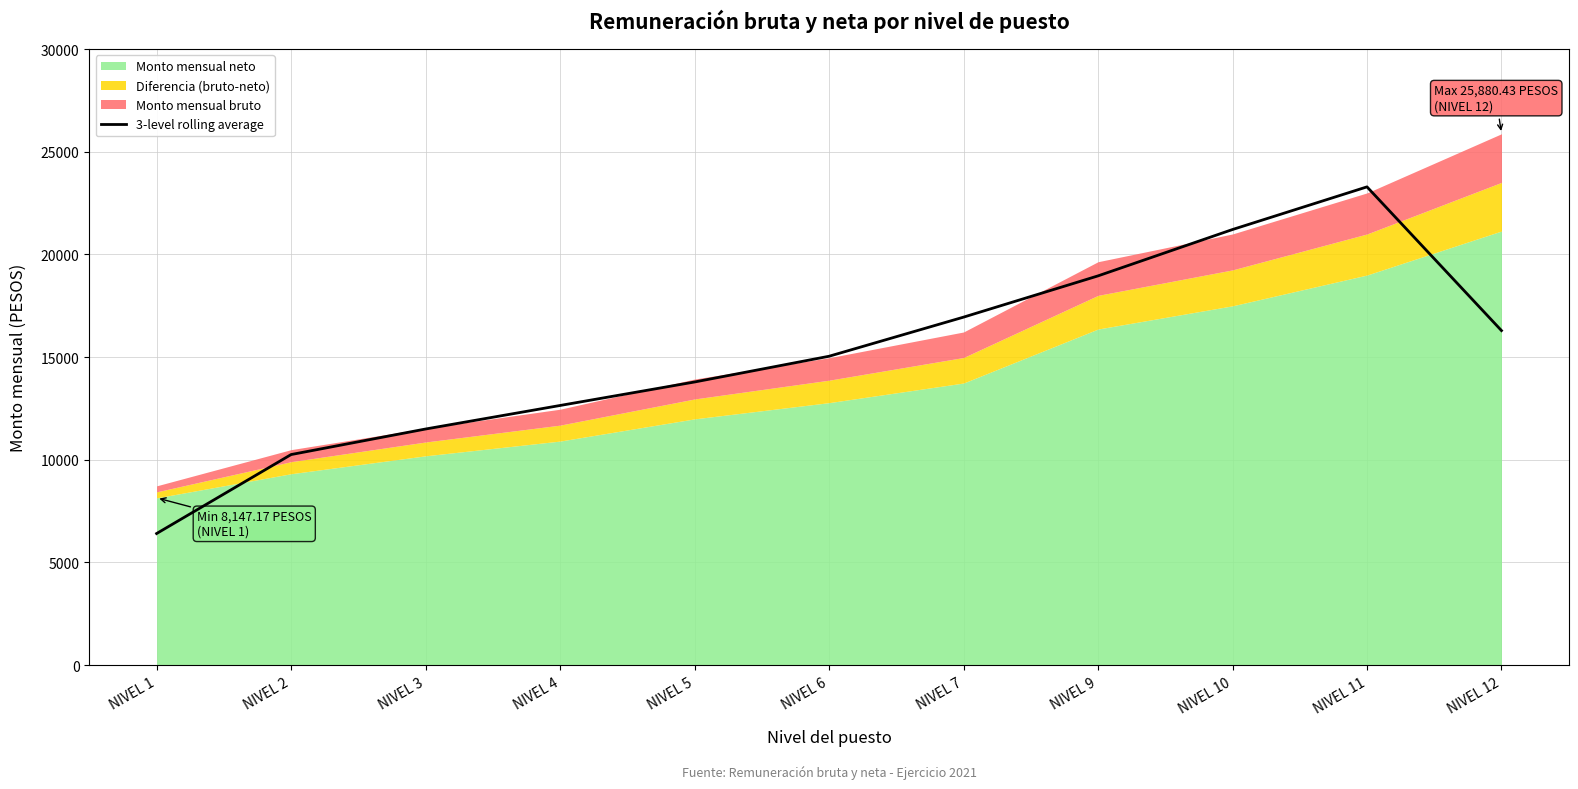

Reading left to right, what are all the values shown in this chart?

NIVEL 1=6409.0	NIVEL 2=10255.7	NIVEL 3=11500.1	NIVEL 4=12646.2	NIVEL 5=13789.8	NIVEL 6=15043.5	NIVEL 7=16948.3	NIVEL 9=18957.9	NIVEL 10=21215.9	NIVEL 11=23293.5	NIVEL 12=16293.5